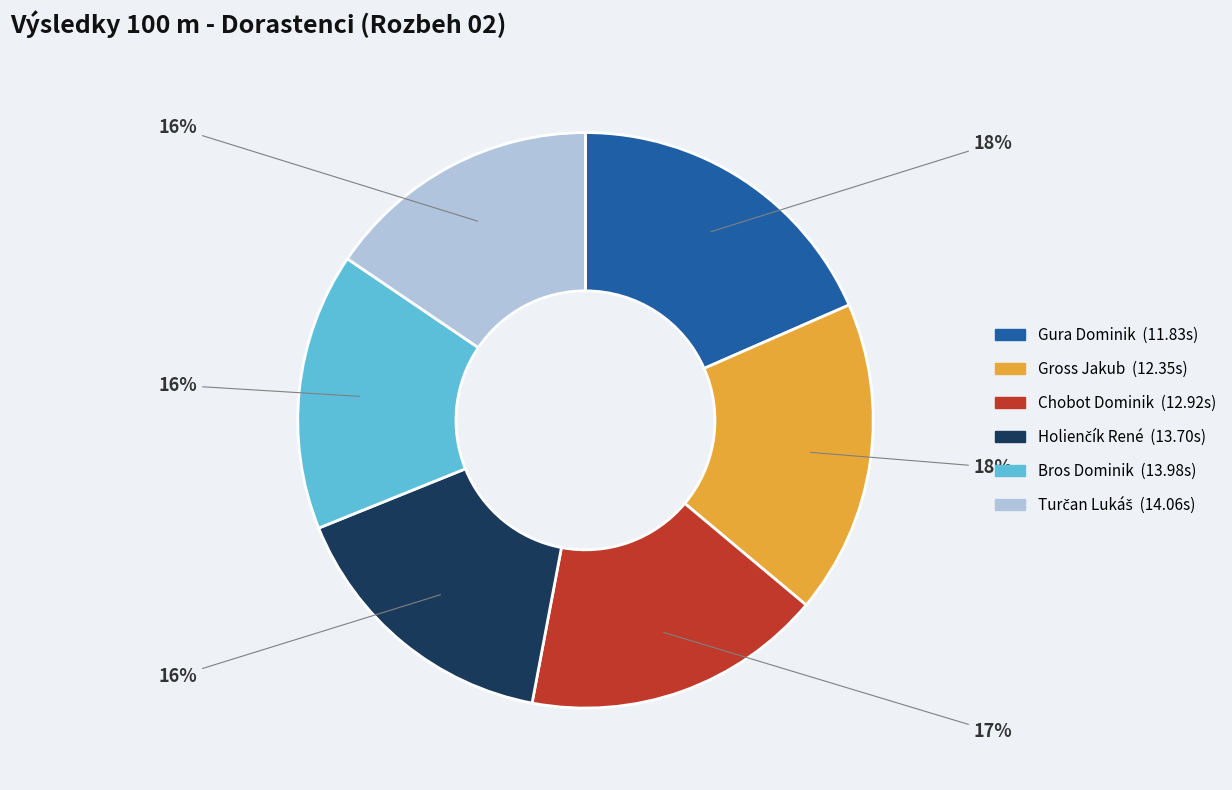

Does Bros Dominik represent more than half of the total?

No